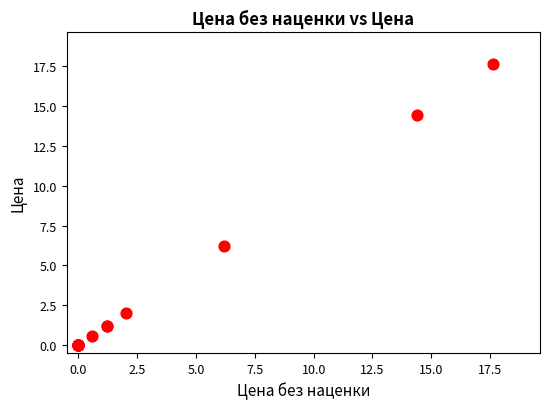

What Y value in the scatter plot is closest to 8?

6.2